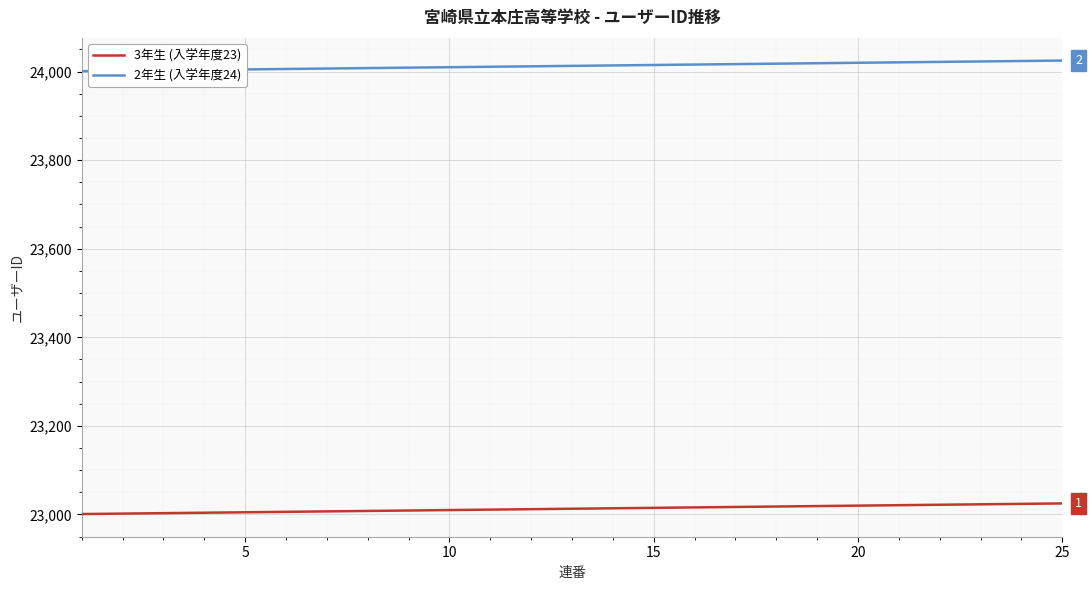

At how many categories does at least one series exceed 23345?

25